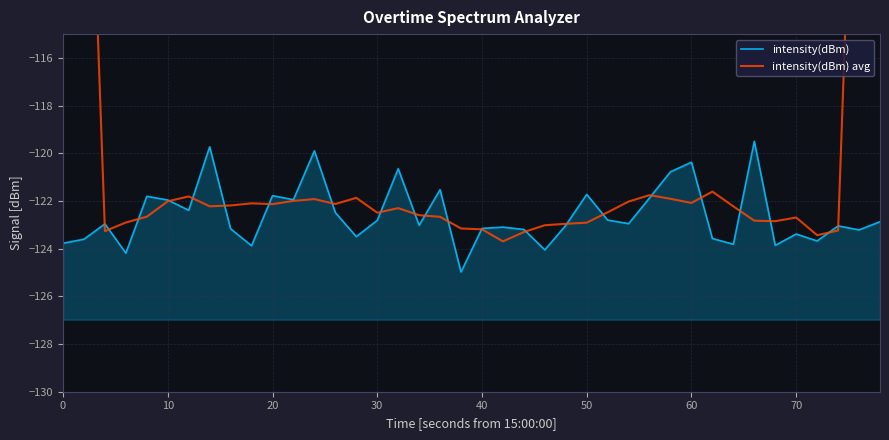

How many values in the intensity(dBm) avg series exceed -122?

11